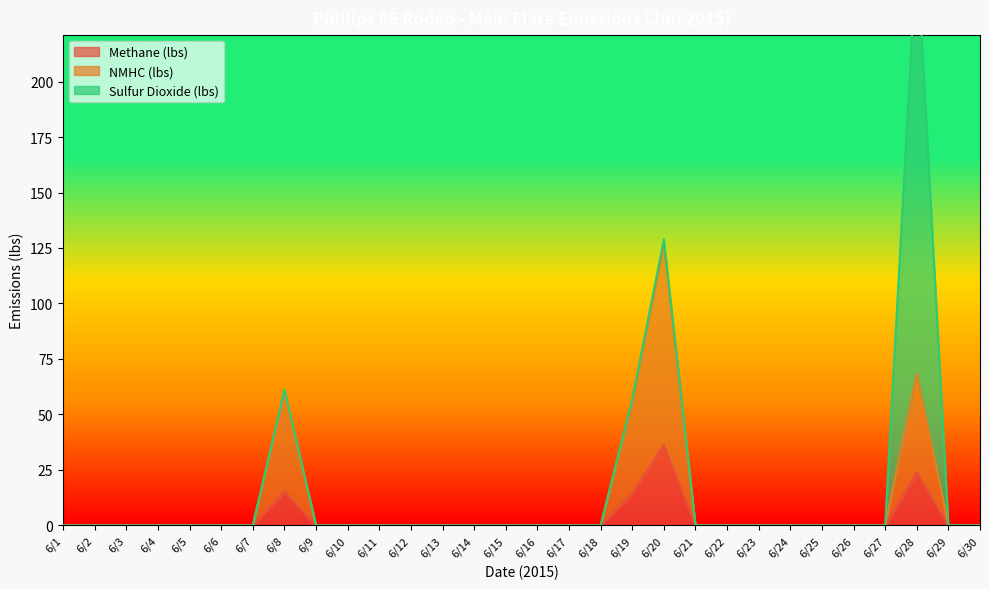

List the labels in order of NMHC (lbs) value, smallest first.

6/1, 6/2, 6/3, 6/4, 6/5, 6/6, 6/7, 6/9, 6/10, 6/11, 6/12, 6/13, 6/14, 6/15, 6/16, 6/17, 6/18, 6/21, 6/22, 6/23, 6/24, 6/25, 6/26, 6/27, 6/29, 6/30, 6/19, 6/8, 6/28, 6/20